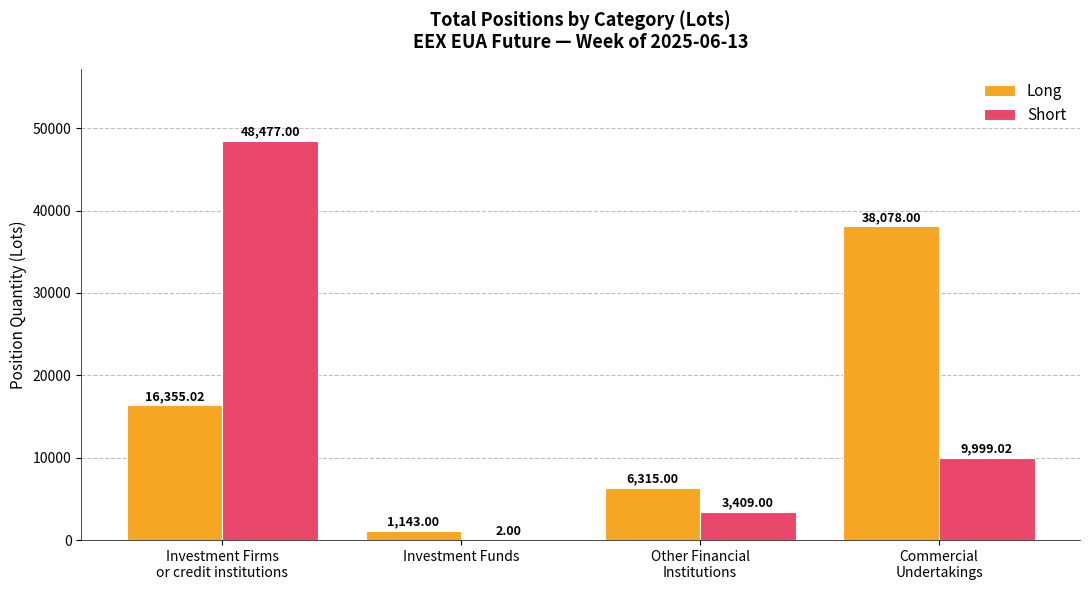

What is the highest value of the Short series?

48477.0